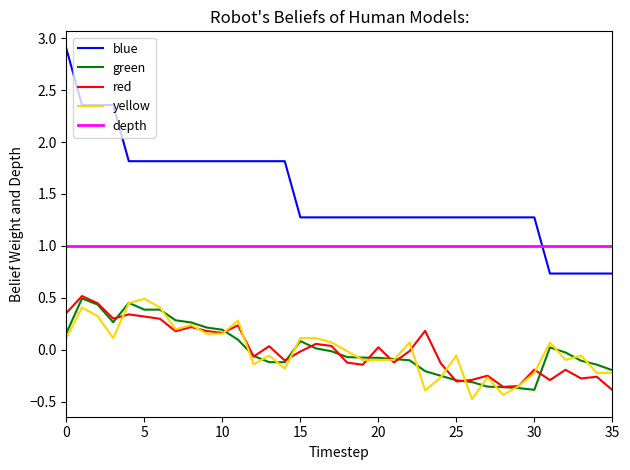

What is the smallest value displayed?

-0.5